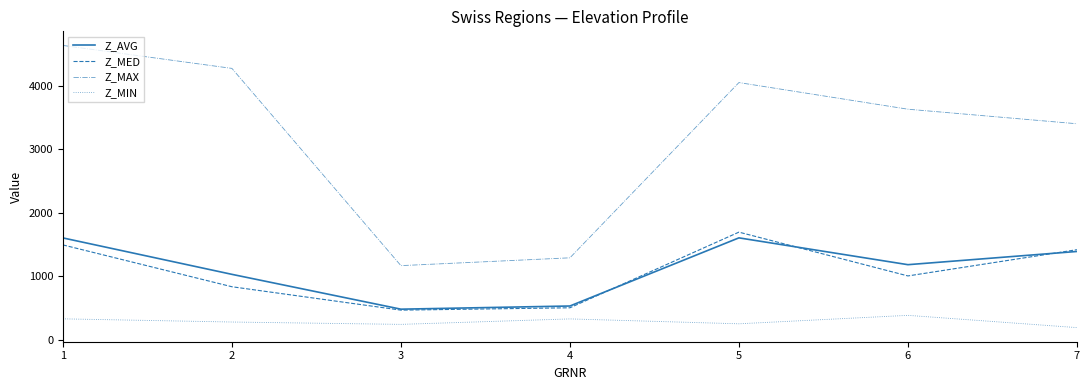

True or false: Z_MAX and Z_MIN intersect in this chart.

False